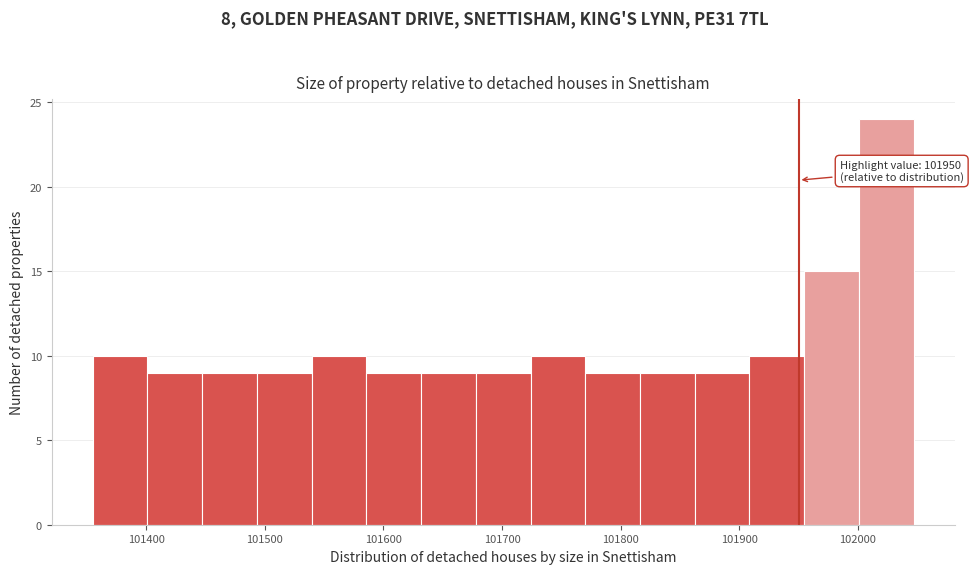

Over which range of the x-axis is the bar tallest?

102000 to 102050